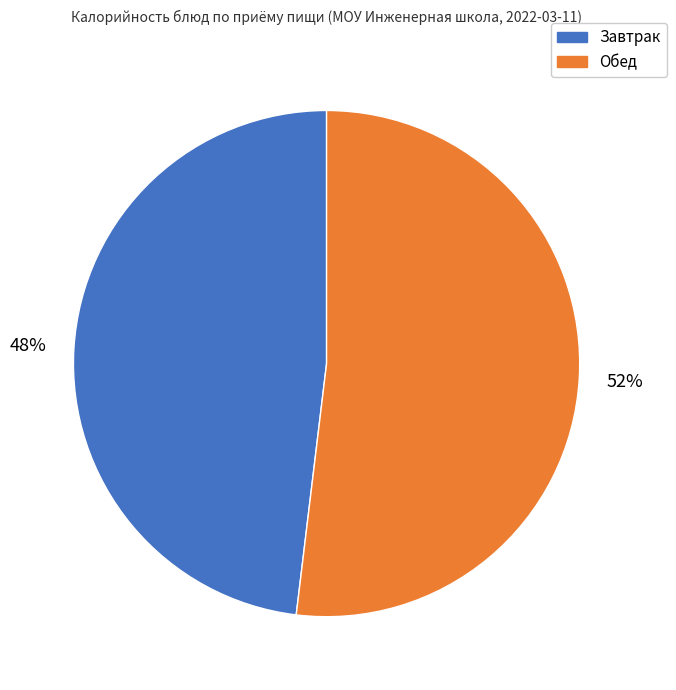

To the nearest percent, what is the difference between the largest and smallest slice percentages?

4%